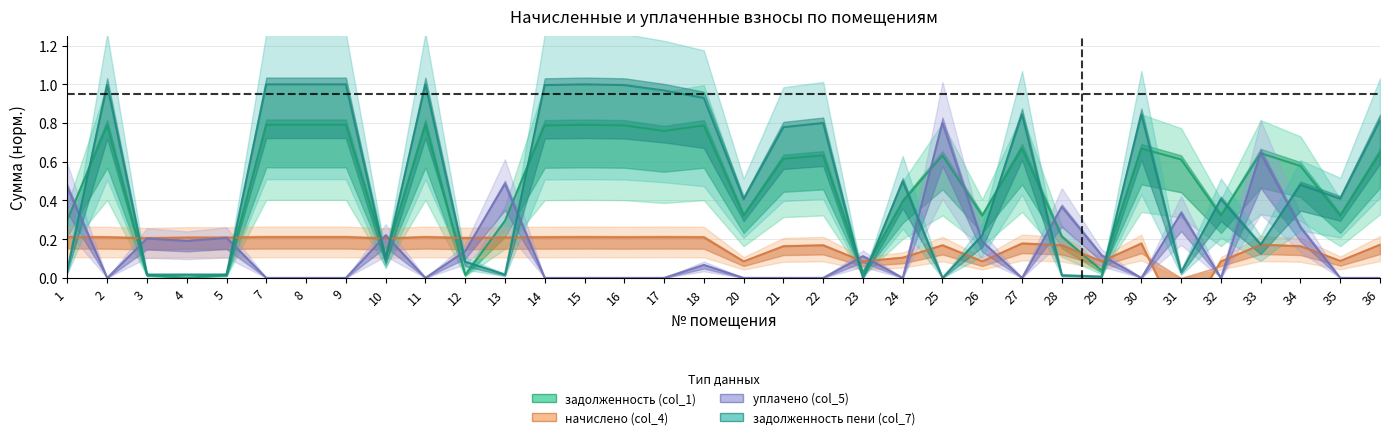

Reading right to left, transcribe all the data shown in this chart.

задолженность (col_1): 36=0.6	35=0.3	34=0.6	33=0.6	32=0.3	31=0.6	30=0.7	29=0.0	28=0.2	27=0.7	26=0.3	25=0.6	24=0.4	23=0.0	22=0.6	21=0.6	20=0.3	18=0.8	17=0.8	16=0.8	15=0.8	14=0.8	13=0.3	12=0.0	11=0.8	10=0.1	9=0.8	8=0.8	7=0.8	5=0.0	4=0.0	3=0.0	2=0.8	1=0.3
начислено (col_4): 36=0.2	35=0.1	34=0.2	33=0.2	32=0.1	31=-0.2	30=0.2	29=0.1	28=0.2	27=0.2	26=0.1	25=0.2	24=0.1	23=0.1	22=0.2	21=0.2	20=0.1	18=0.2	17=0.2	16=0.2	15=0.2	14=0.2	13=0.2	12=0.2	11=0.2	10=0.2	9=0.2	8=0.2	7=0.2	5=0.2	4=0.2	3=0.2	2=0.2	1=0.2
уплачено (col_5): 36=0.0	35=0.0	34=0.3	33=0.6	32=0.0	31=0.3	30=0.0	29=0.1	28=0.4	27=0.0	26=0.2	25=0.8	24=0.0	23=0.1	22=0.0	21=0.0	20=0.0	18=0.1	17=0.0	16=0.0	15=0.0	14=0.0	13=0.5	12=0.1	11=0.0	10=0.2	9=0.0	8=0.0	7=0.0	5=0.2	4=0.2	3=0.2	2=0.0	1=0.5
задолженность пени (col_7): 36=0.8	35=0.4	34=0.5	33=0.2	32=0.4	31=0.0	30=0.8	29=0.0	28=0.0	27=0.8	26=0.2	25=0.0	24=0.5	23=0.0	22=0.8	21=0.8	20=0.4	18=0.9	17=1.0	16=1.0	15=1.0	14=1.0	13=0.0	12=0.1	11=1.0	10=0.1	9=1.0	8=1.0	7=1.0	5=0.0	4=0.0	3=0.0	2=1.0	1=0.0